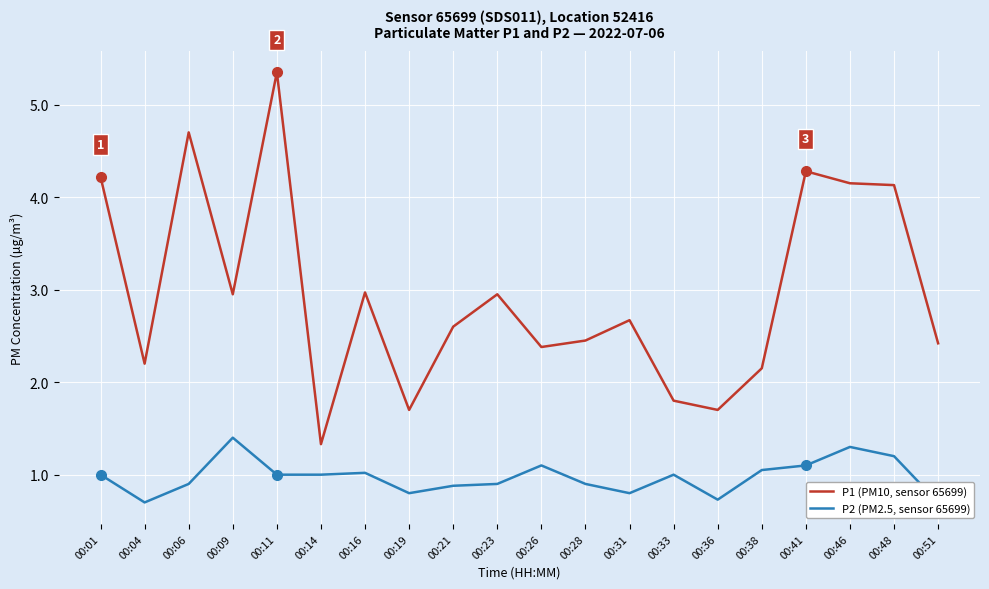

What is the highest value of the P1 (PM10, sensor 65699) series?

5.3